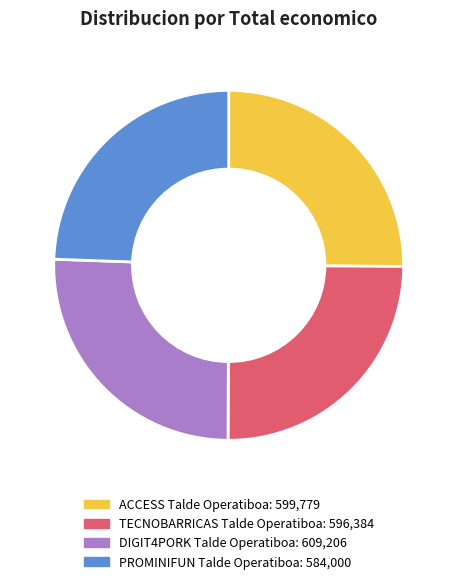

What is the smallest slice in the pie chart?

PROMINIFUN Talde Operatiboa